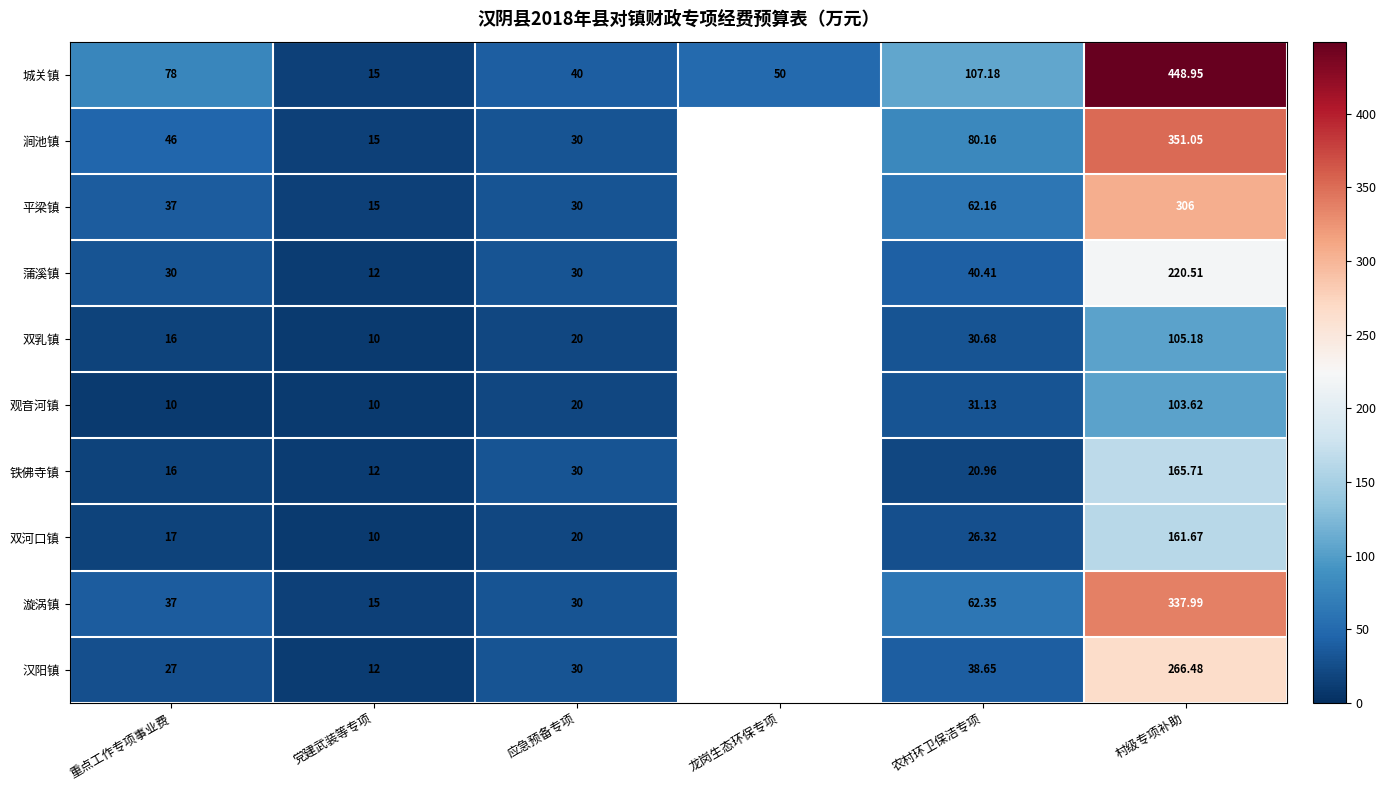

Between 重点工作专项事业费 and 应急预备专项, which series saw the biggest shift?

城关镇